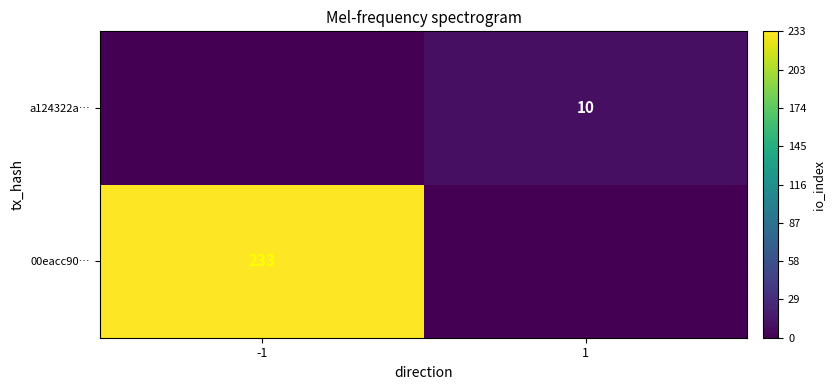

Is the value of 00eacc90… at -1 greater than the value of a124322a… at 1?

Yes